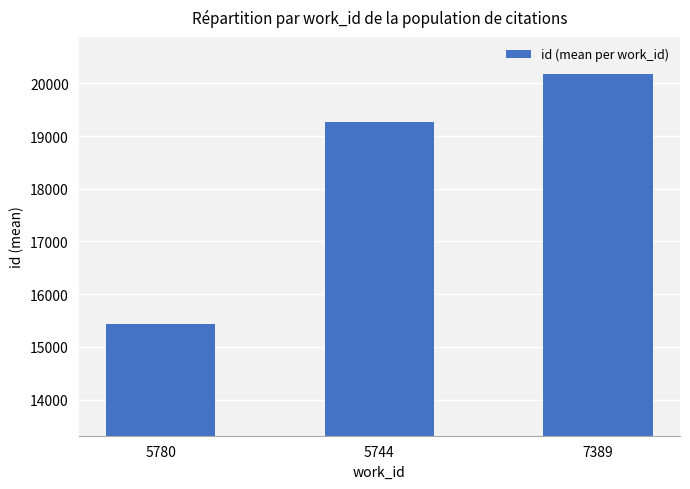

True or false: the data shows 32021.7 at 7389.

False